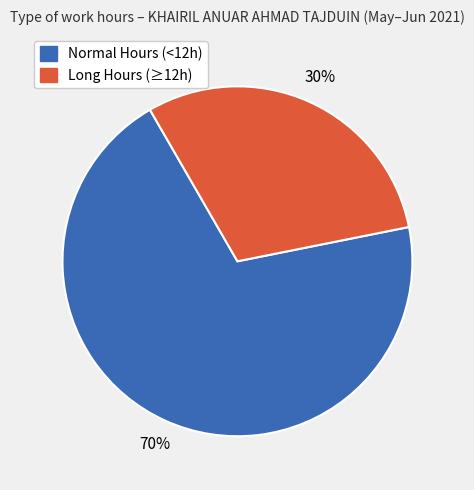

To the nearest percent, what is the average slice percentage?

50%